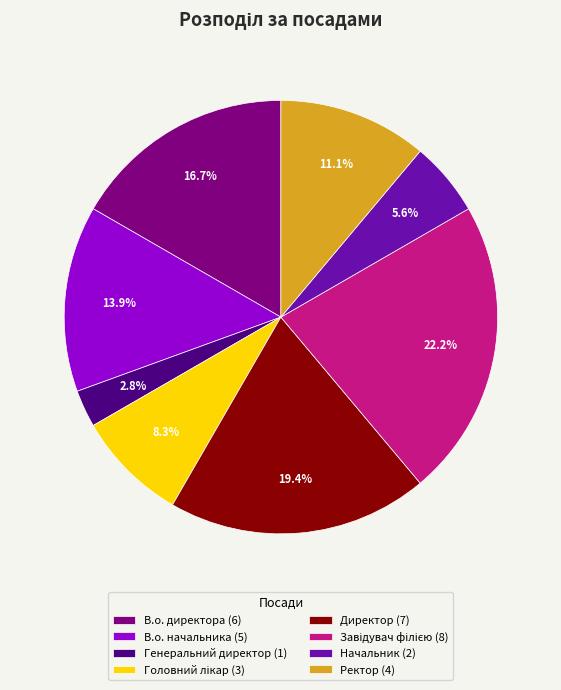

True or false: В.о. директора accounts for 17% of the total.

True